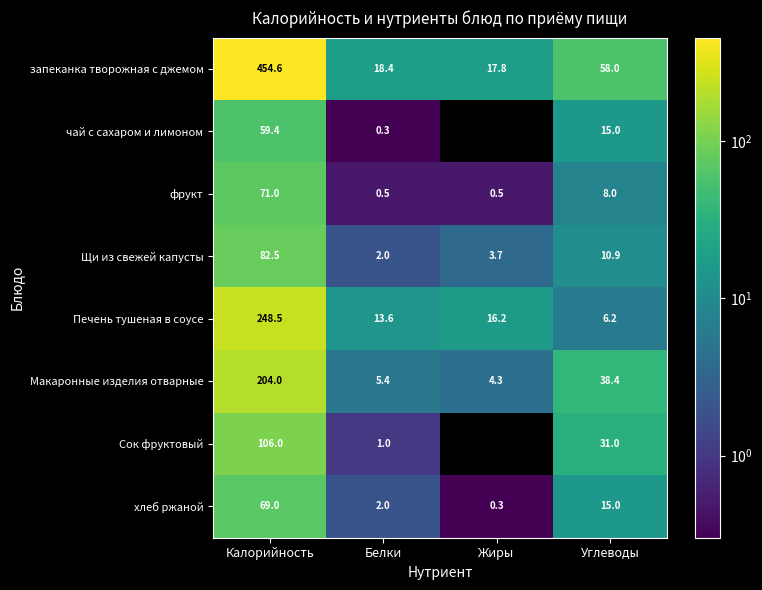

What is the sum of all Макаронные изделия отварные values?

252.1